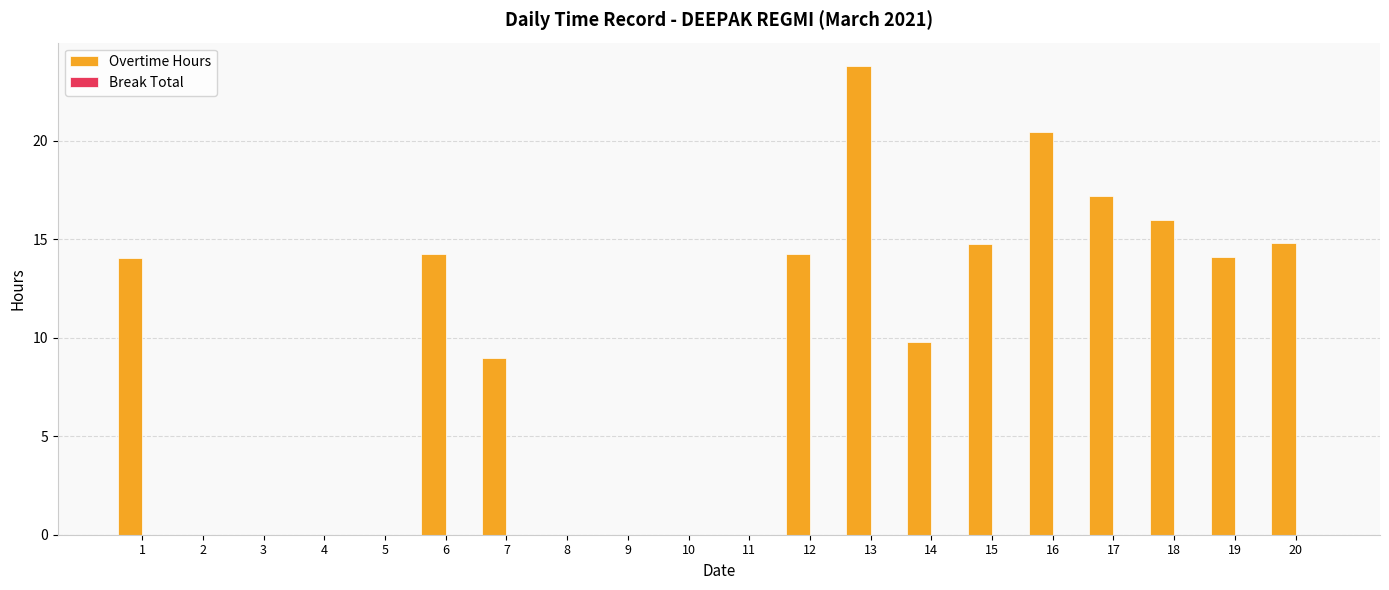

True or false: the data shows 0.0 at 8.

True